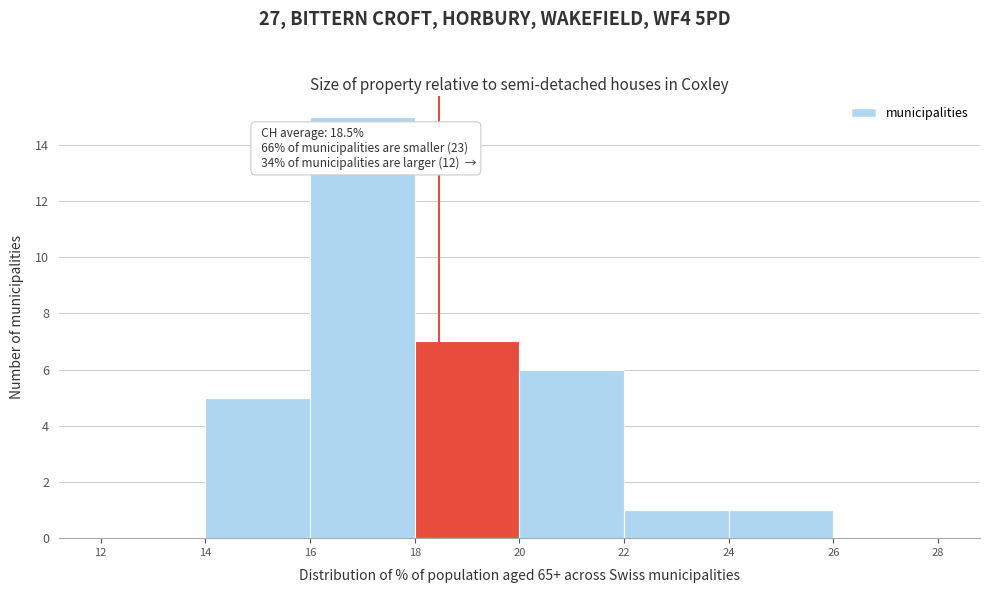

Over which range of the x-axis is the bar tallest?

16 to 18